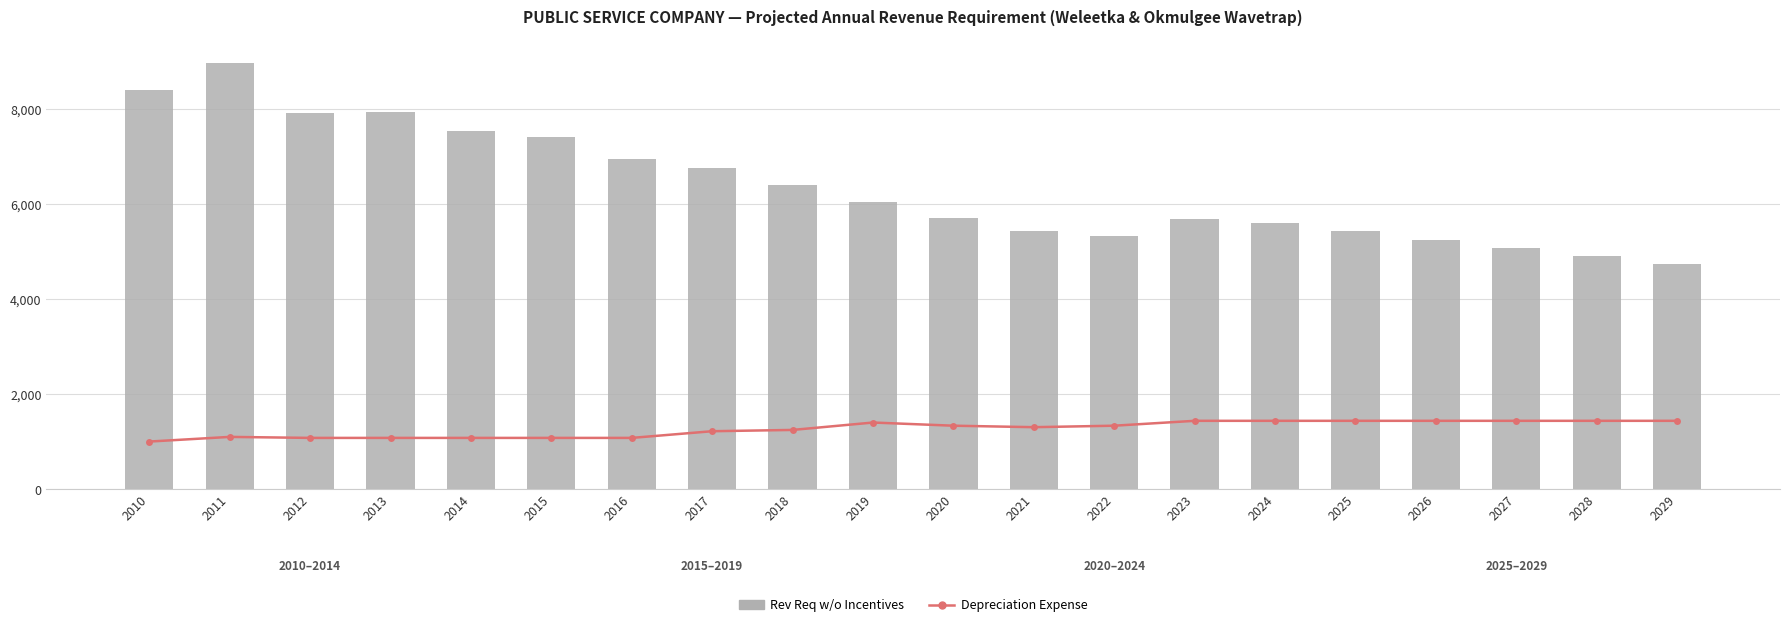

At which label does Rev Req w/o Incentives reach its peak?

2011